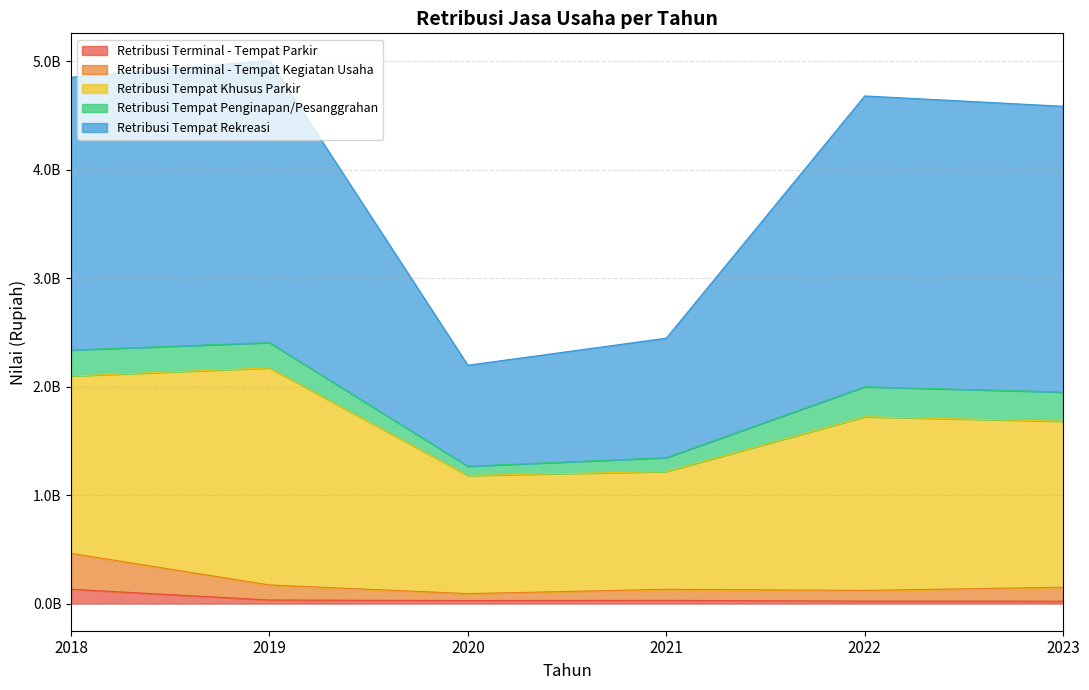

What are all the series names shown in the legend?

Retribusi Terminal - Tempat Parkir, Retribusi Terminal - Tempat Kegiatan Usaha, Retribusi Tempat Khusus Parkir, Retribusi Tempat Penginapan/Pesanggrahan, Retribusi Tempat Rekreasi